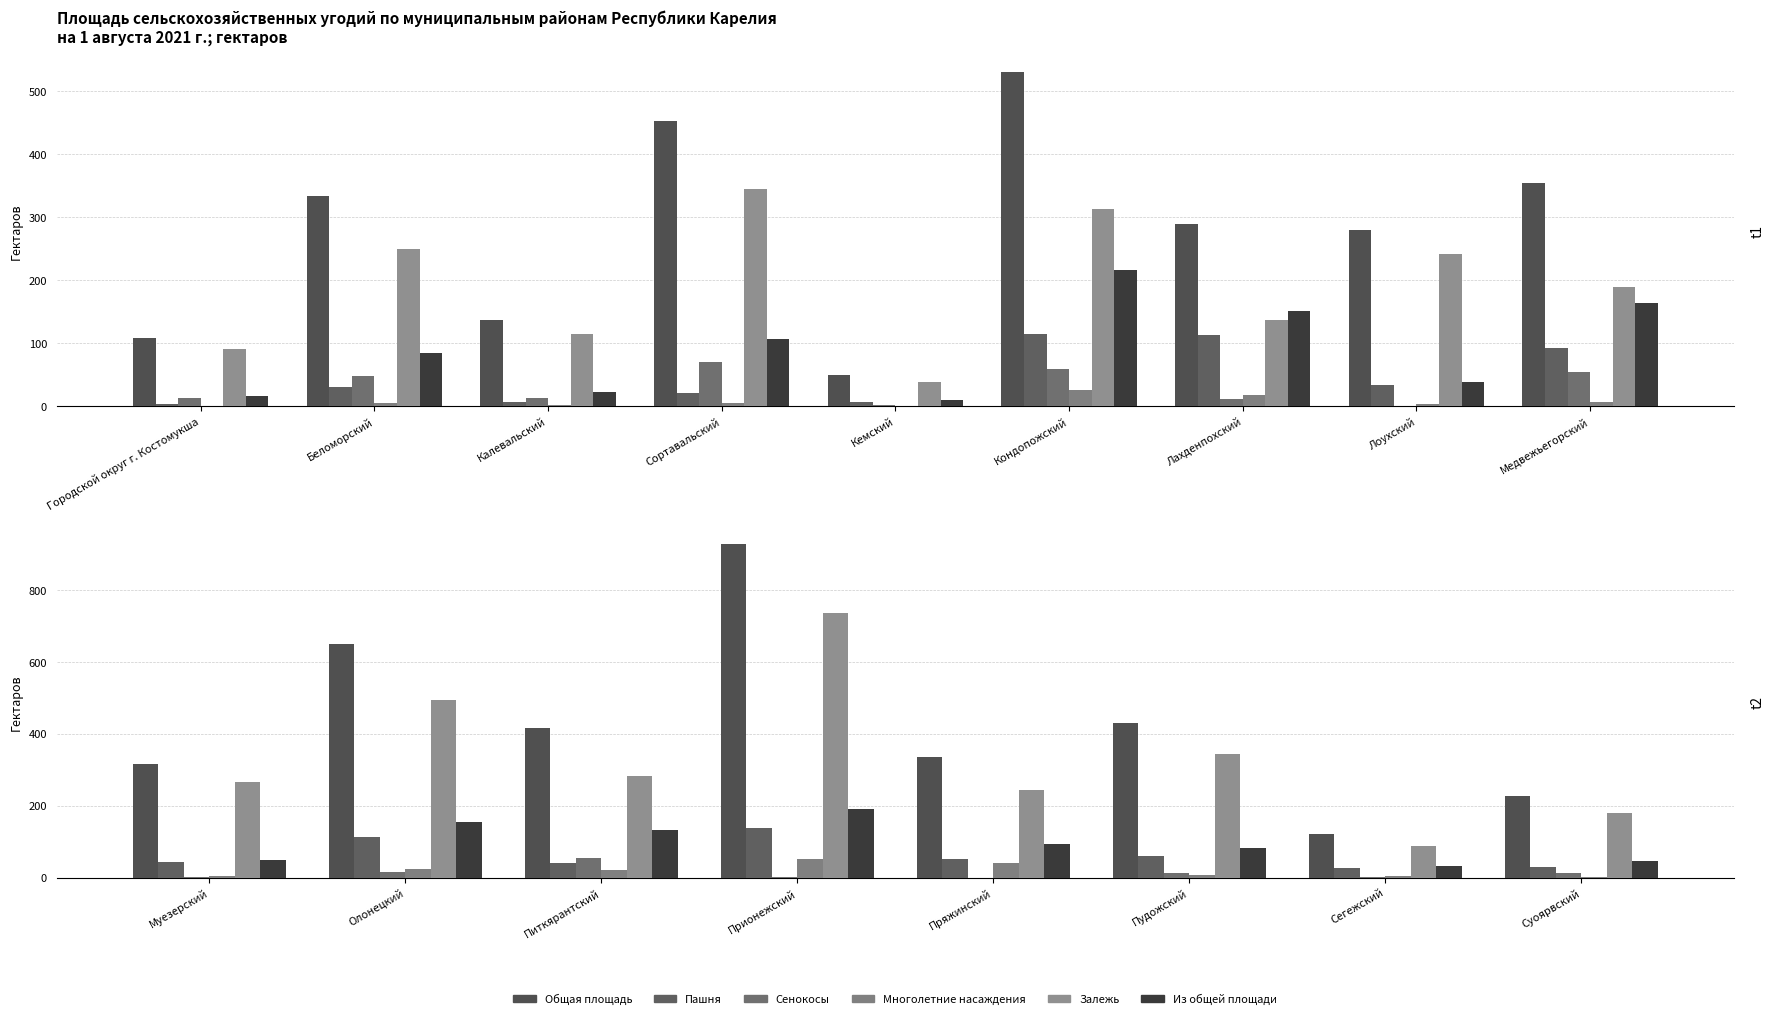

Which has a higher value, Прионежский or Сегежский?

Прионежский